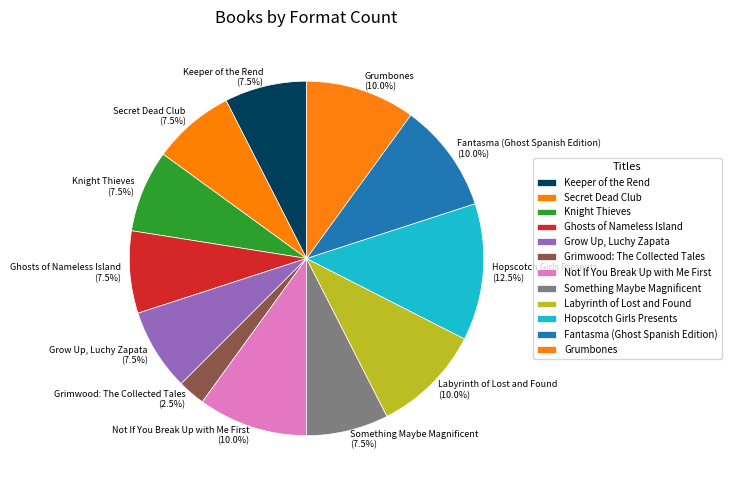

To the nearest percent, what is the difference between the Knight Thieves and Hopscotch Girls Presents slice percentages?

5%